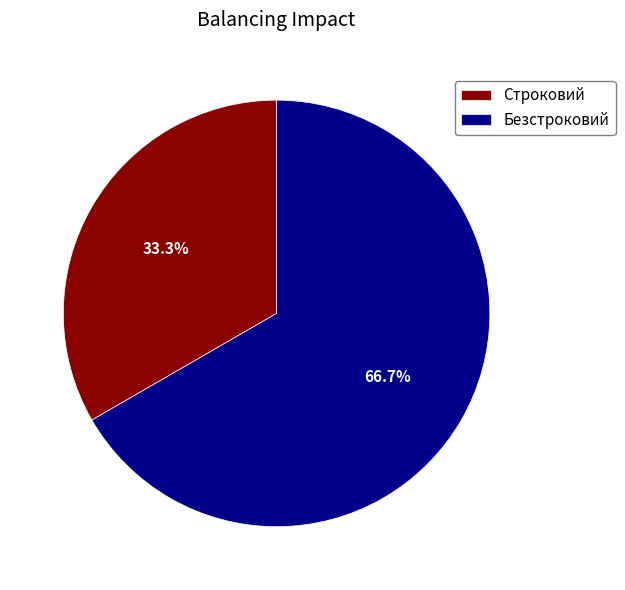

The Безстроковий slice represents 67% of the pie. True or false?

True